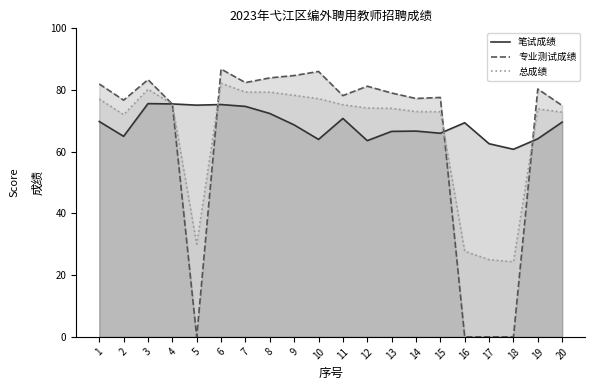

True or false: 笔试成绩 has a value of 68.7 at 9.

True